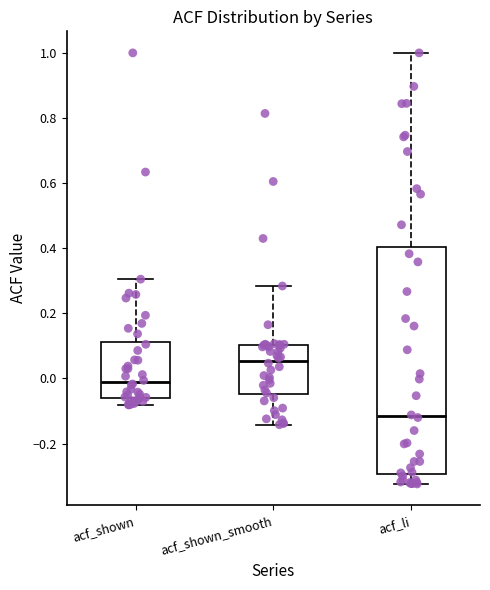

Reading left to right, read every box against the y-axis: the position of its median line, the range the box covers, and the ends of its whiskers. The values are not printed on the chart, so give them approximately, as read against the axis.

acf_shown: median -0.02, box -0.06 to 0.12, whiskers -0.08 to 0.30
acf_shown_smooth: median 0.06, box -0.04 to 0.10, whiskers -0.14 to 0.28
acf_li: median -0.12, box -0.30 to 0.40, whiskers -0.32 to 1.00